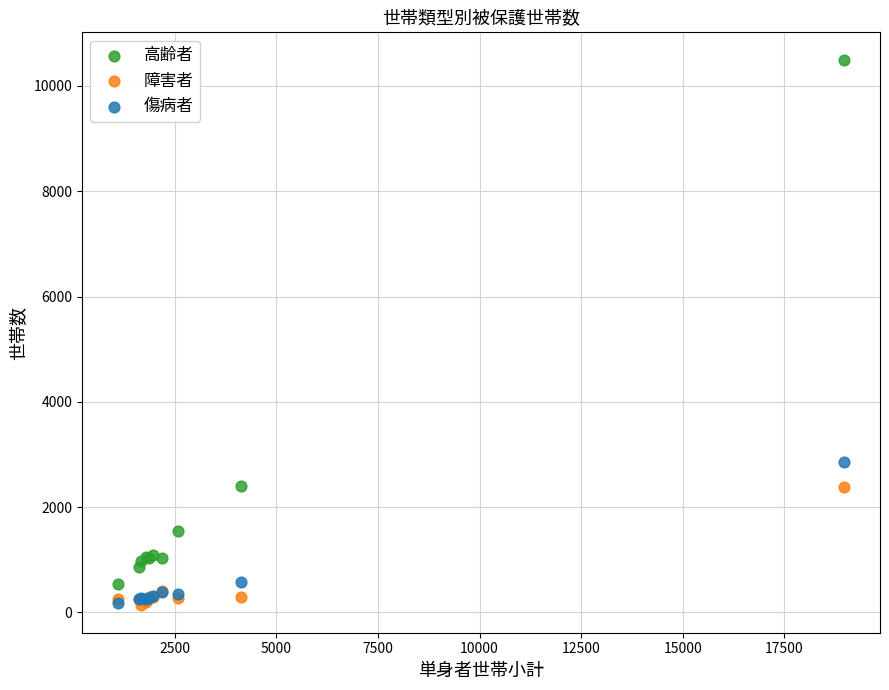

Which series has the largest Y range (max minus min)?

高齢者